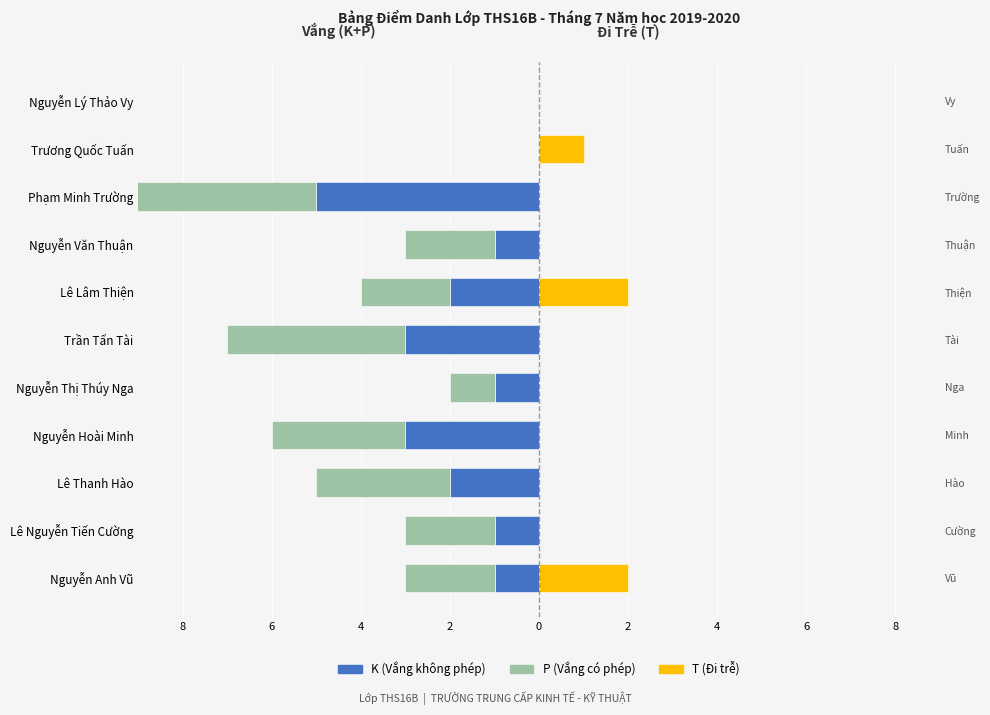

What is the value of the P (Vắng có phép) bar at the 1st from the left?

-2